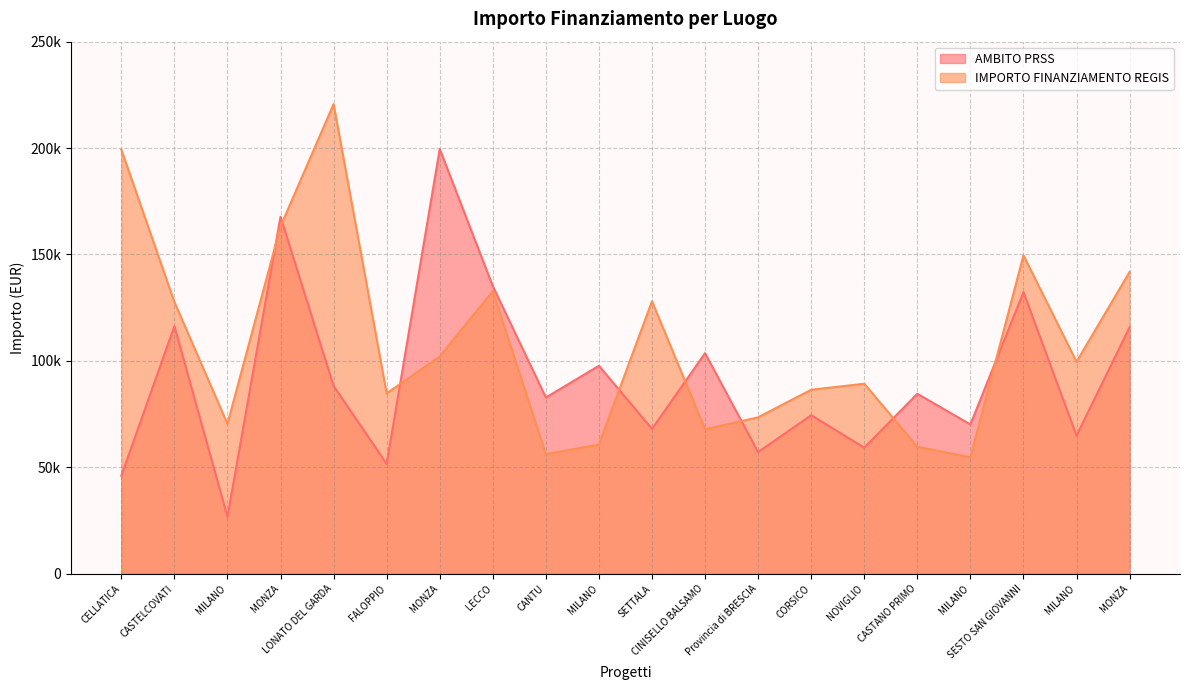

Between CANTU and SETTALA, which series saw the biggest shift?

IMPORTO FINANZIAMENTO REGIS